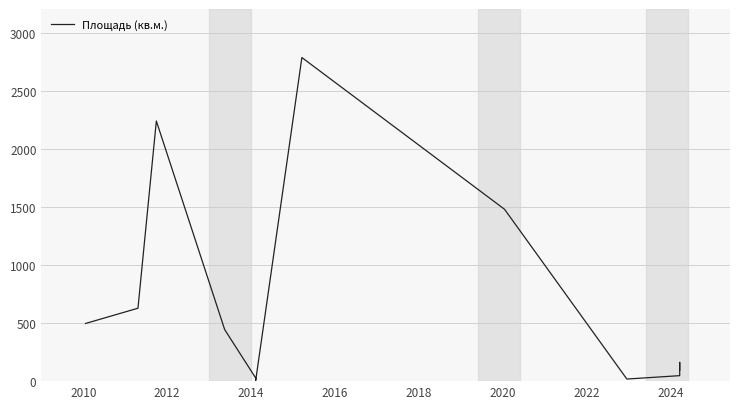

The chart shows a value of 3119.2 at 2012. True or false?

False